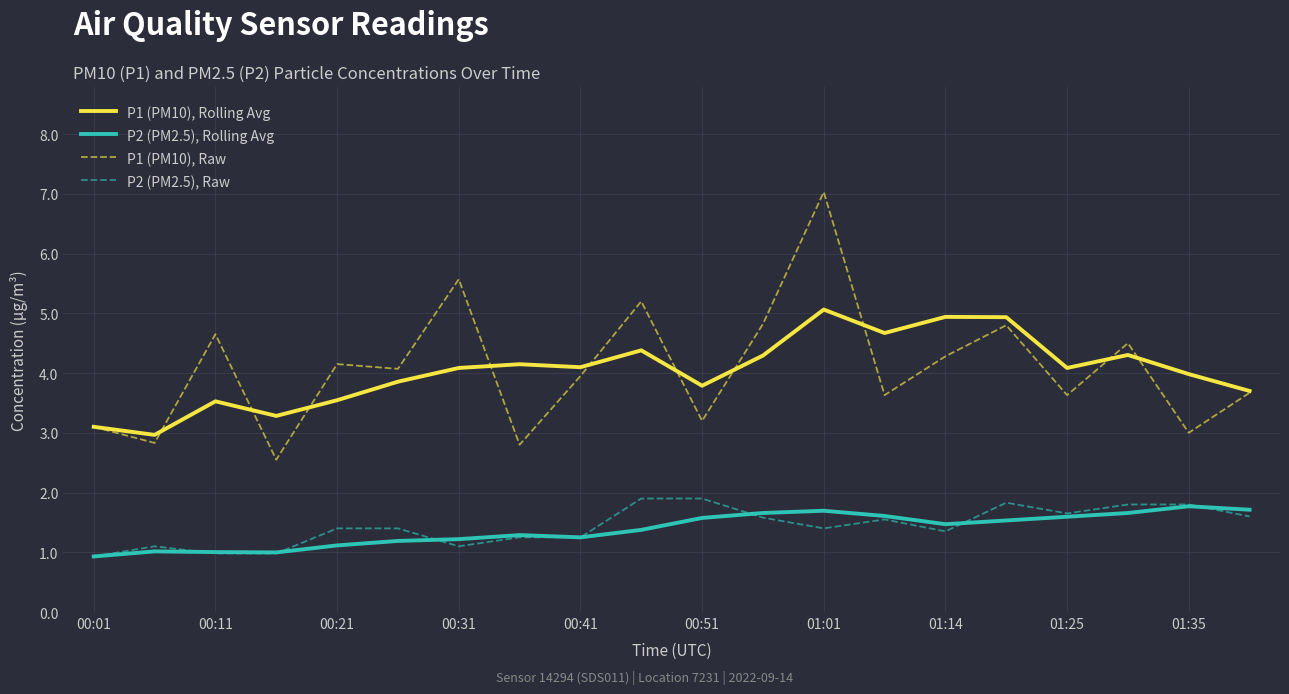

What is the maximum value shown in the chart?

7.0